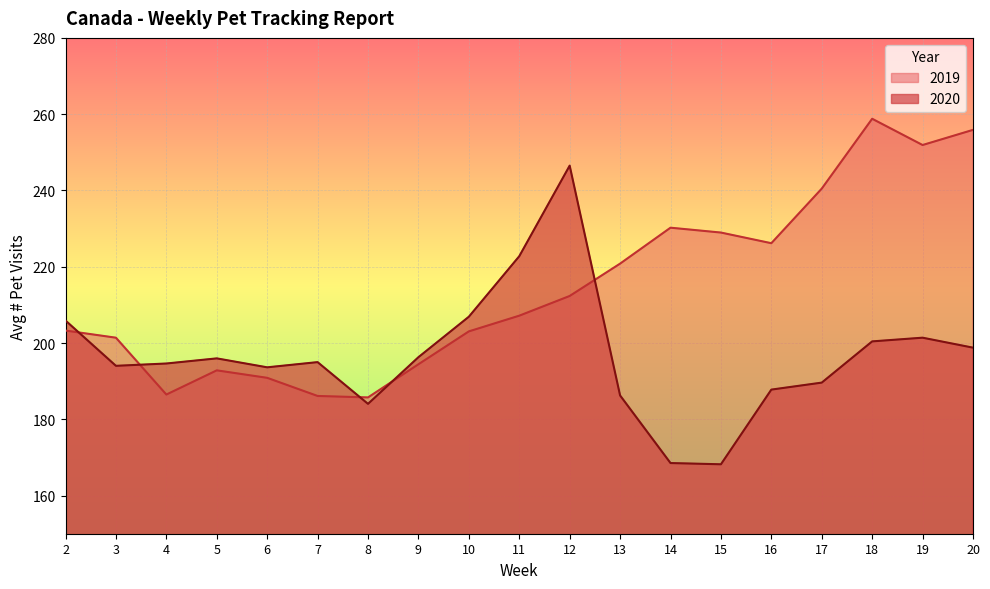

What is the sum of all 2019 values?

4076.9